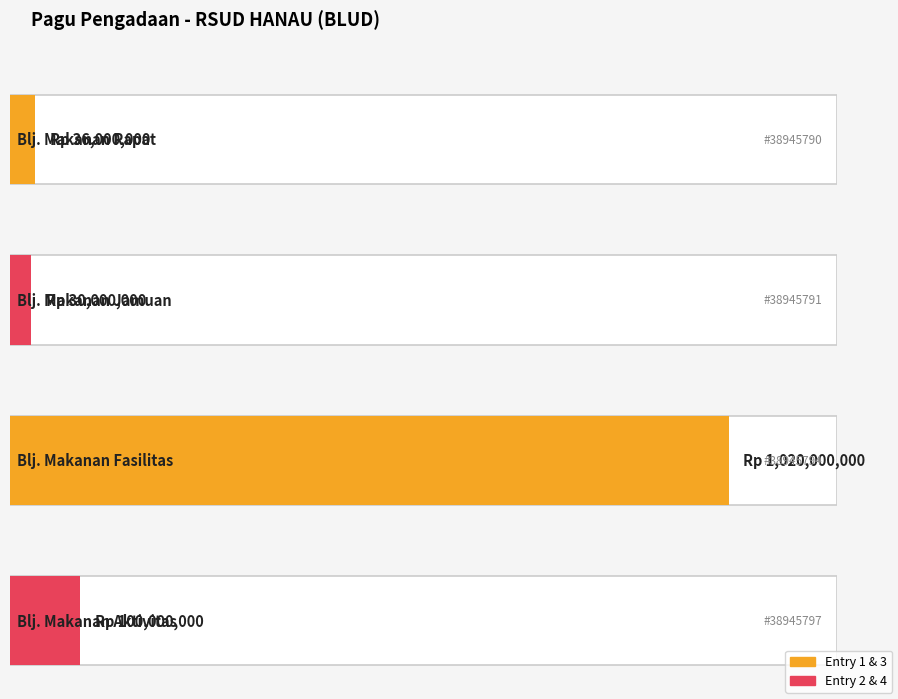

What is the value of the 4th bar from the left?

100000000